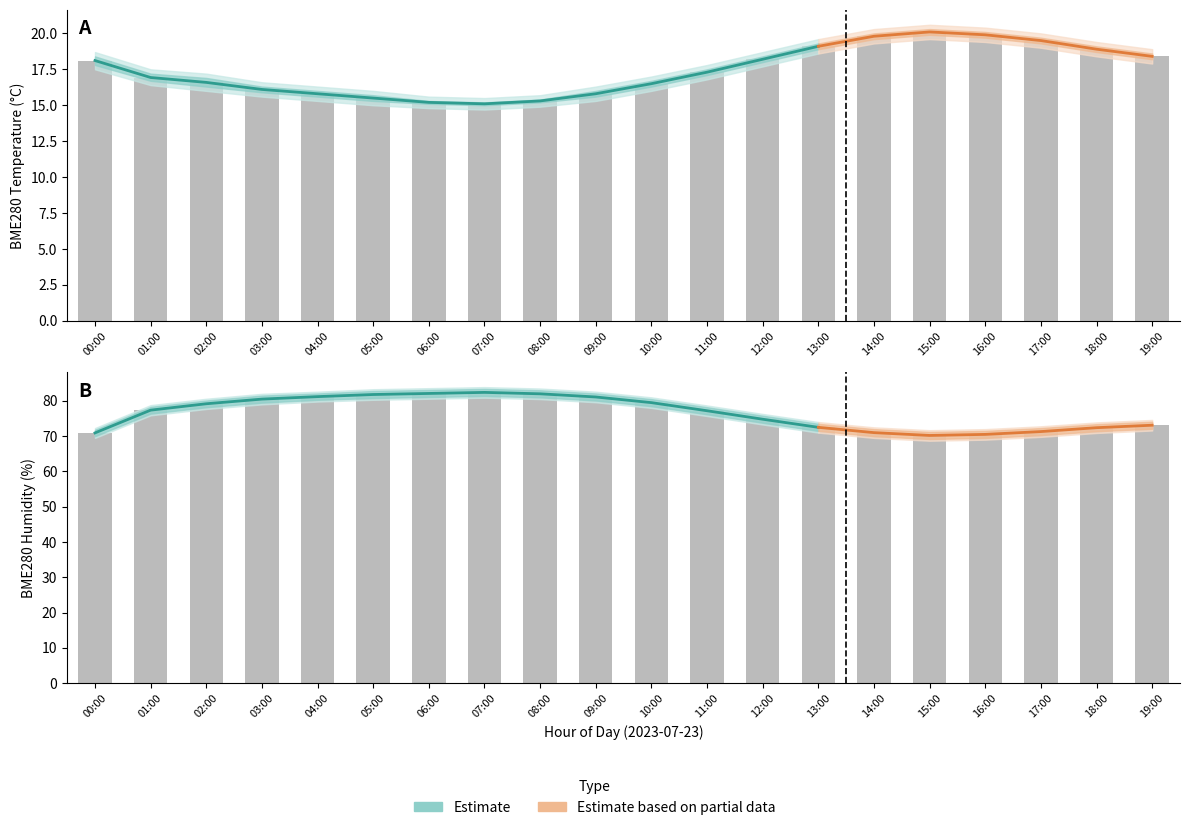

Rank the series by their maximum value, from highest to lowest.

BME280_humidity, BME280_temperature